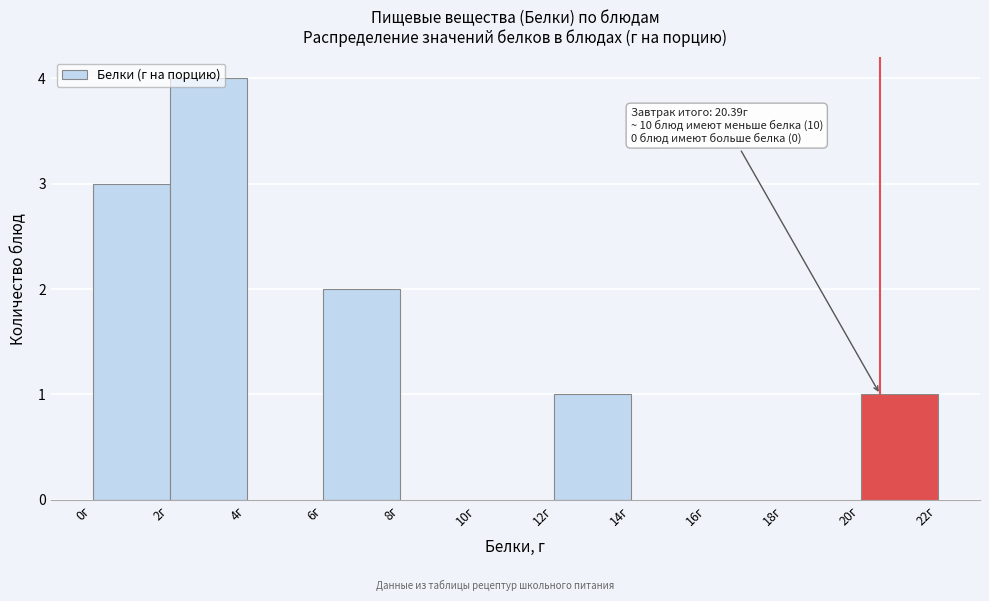

Over which range of the x-axis is the bar tallest?

2 to 4